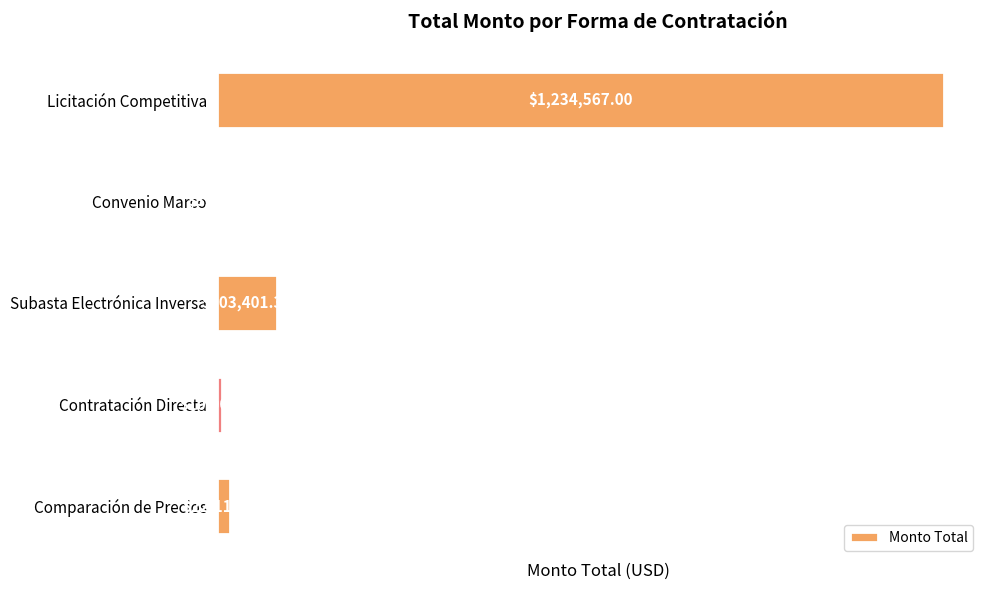

How many series are shown in this chart?

1